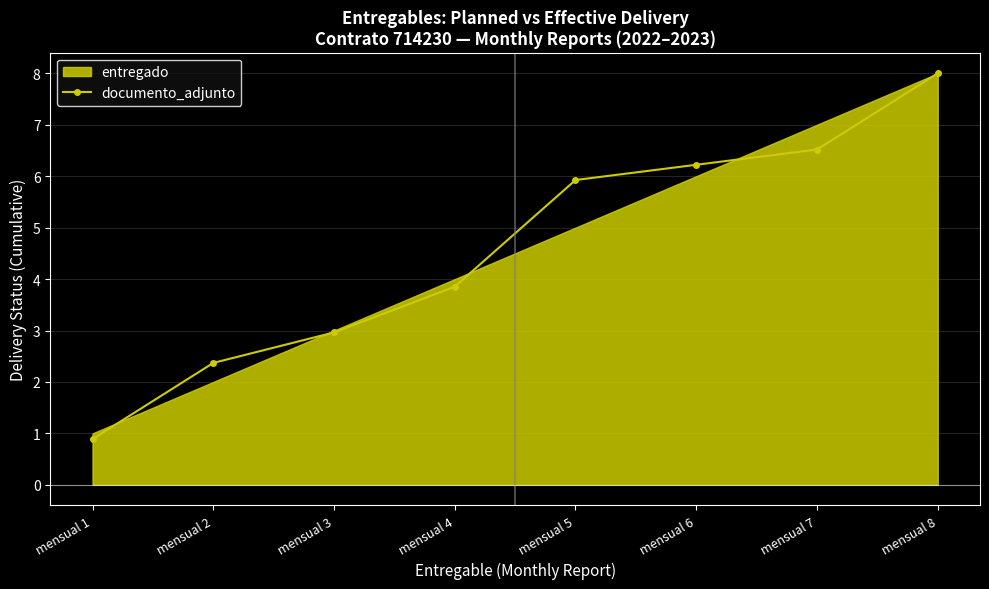

Which label corresponds to the smallest value in the chart?

mensual 1